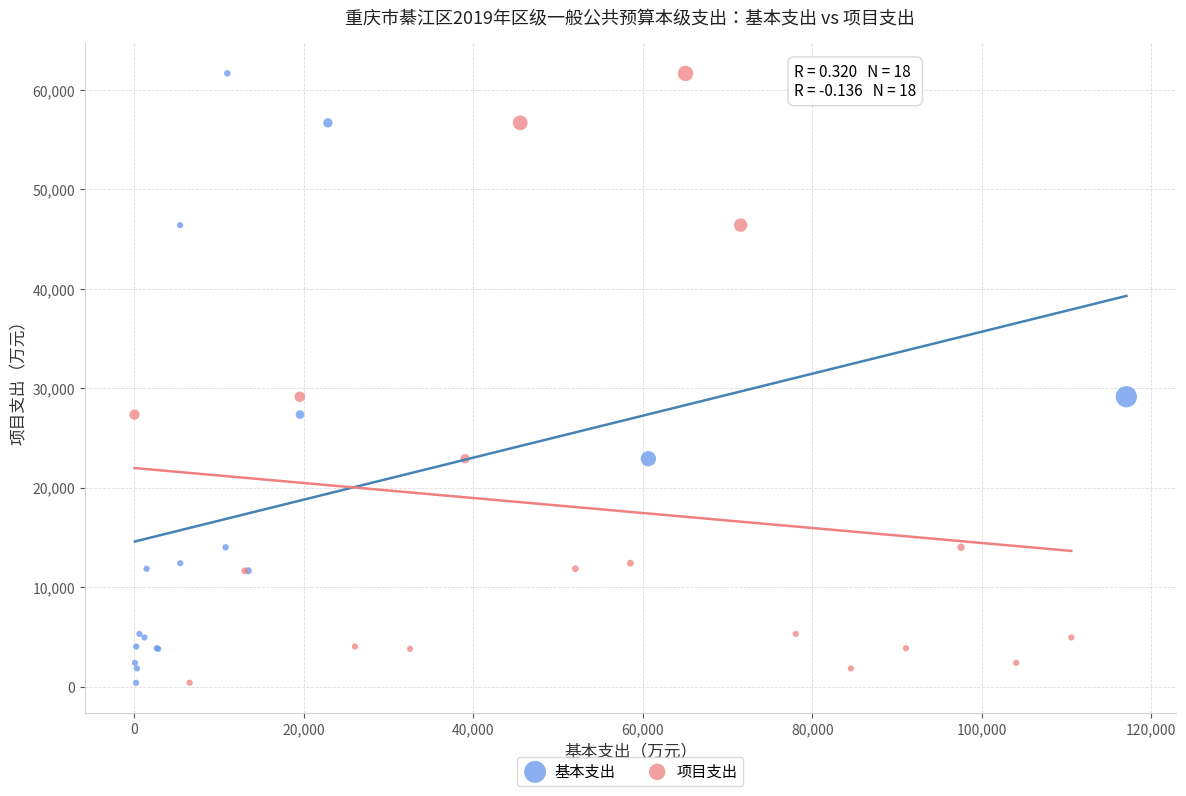

What are all the series names shown in the legend?

基本支出, 项目支出